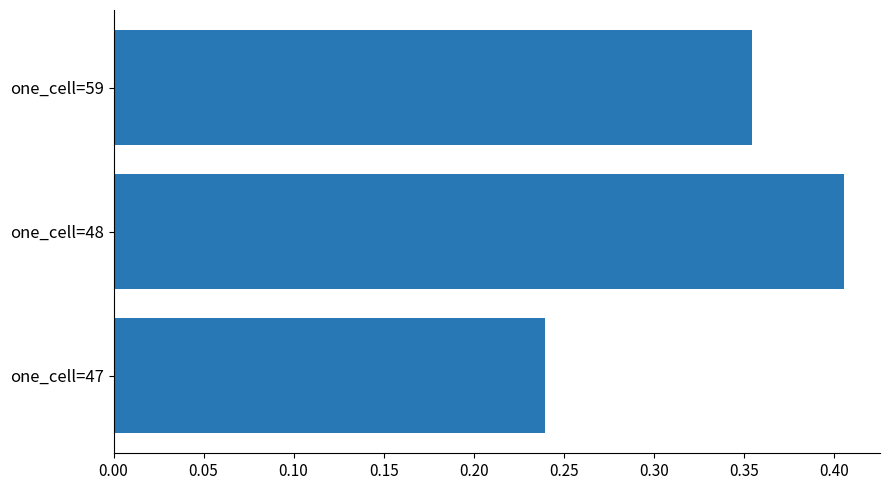

What is the change in value from one_cell=47 to one_cell=59?

+0.1